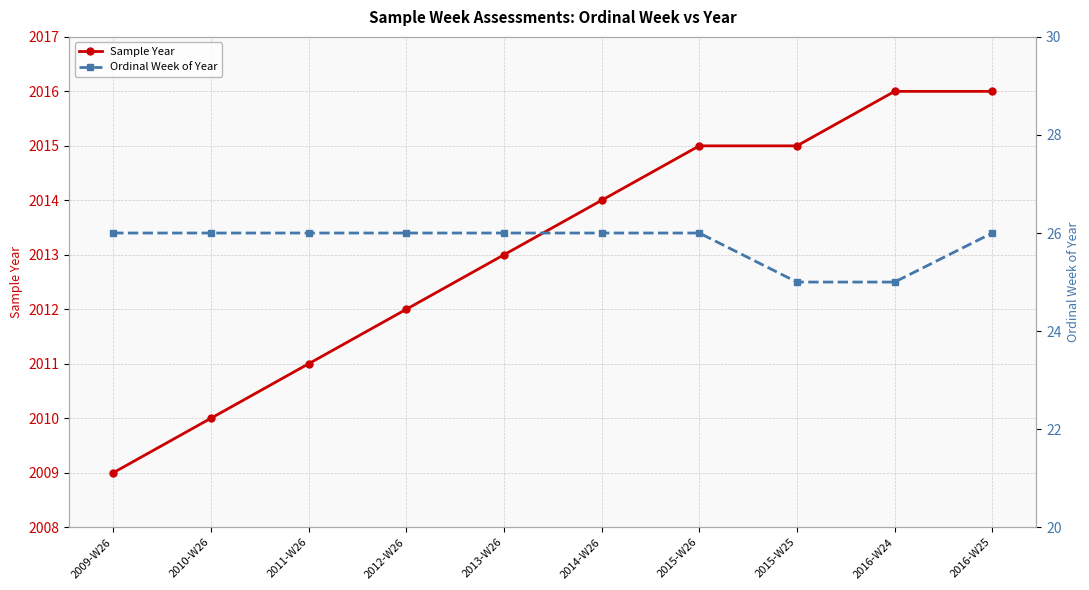

True or false: Sample Year and Ordinal Week of Year intersect in this chart.

False